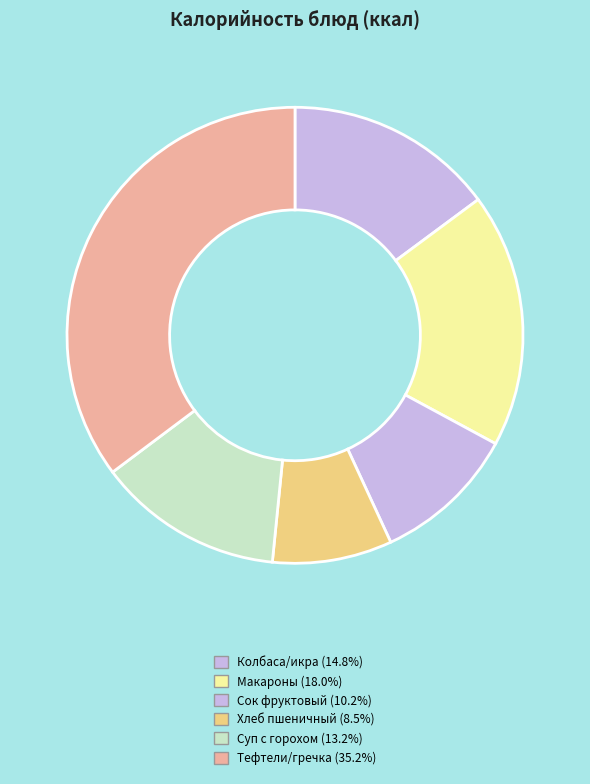

How many segments does this pie chart have?

6